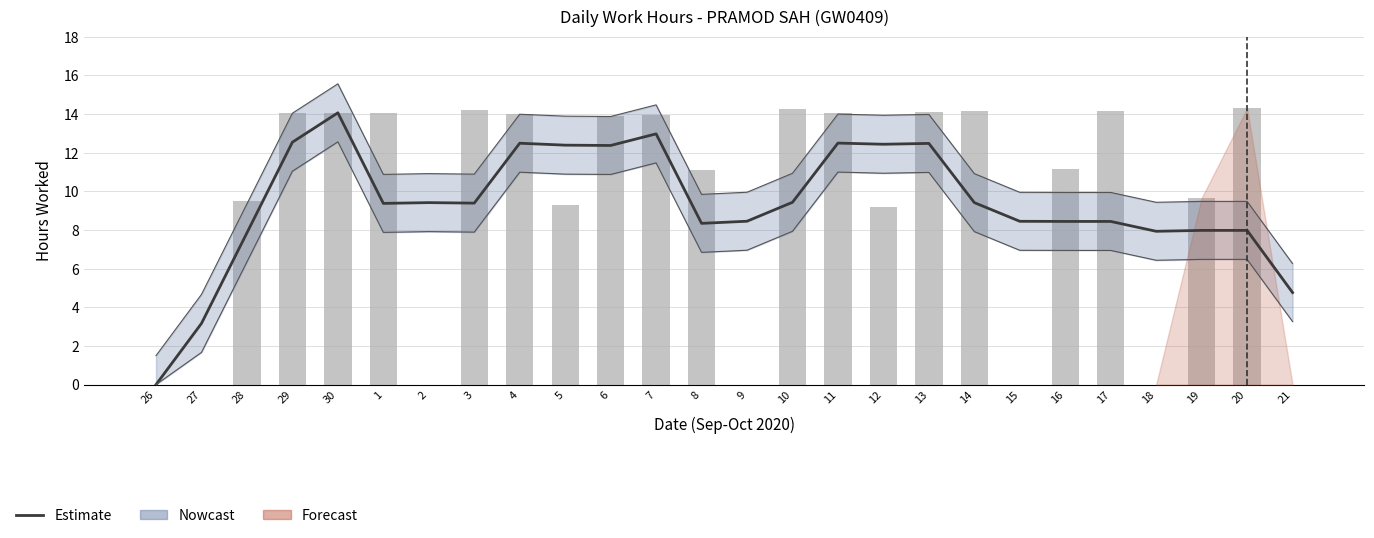

What value does the Estimate series have at 8?

8.3